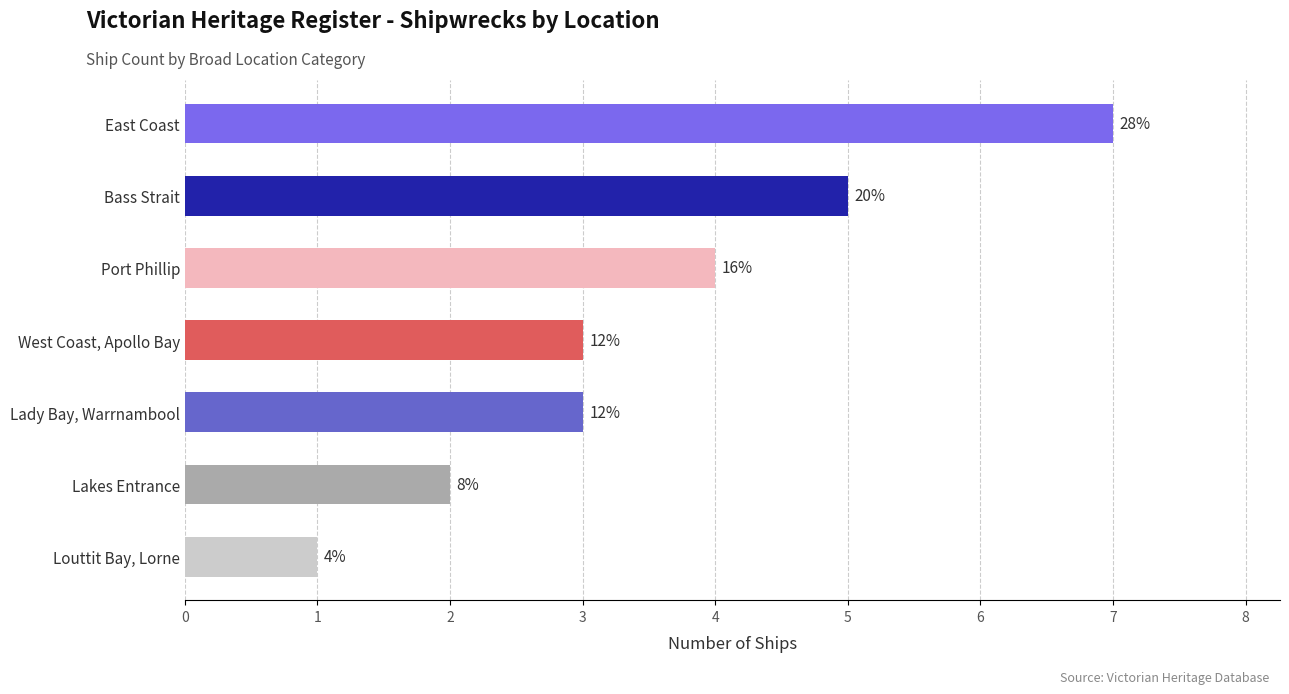

What is the smallest value displayed?

1